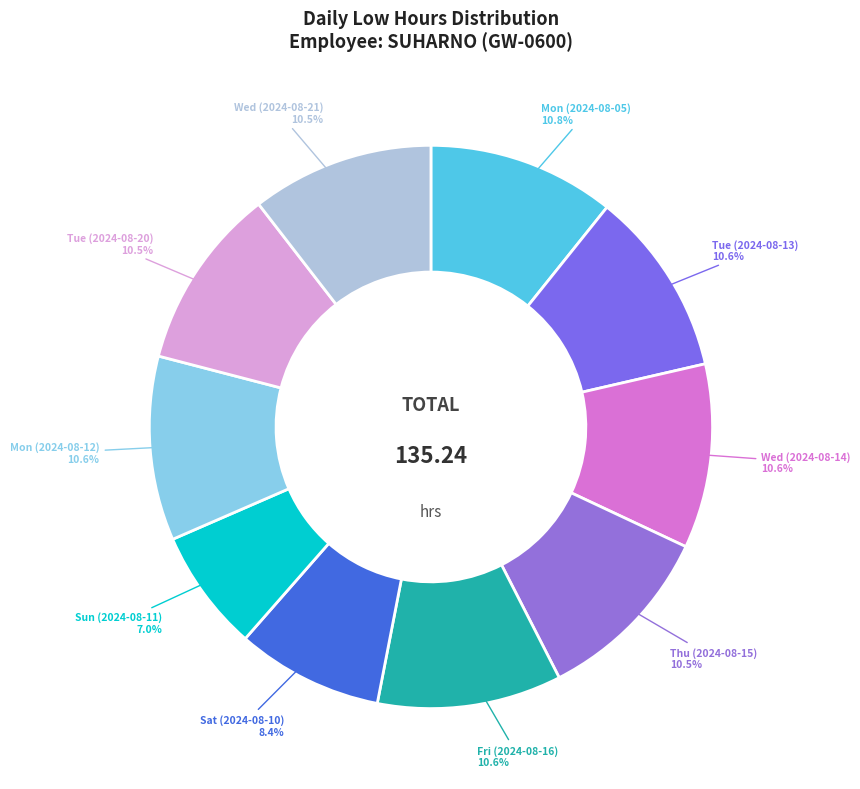

To the nearest percent, what is the combined percentage of Fri (2024-08-16) and Mon (2024-08-12)?

21%